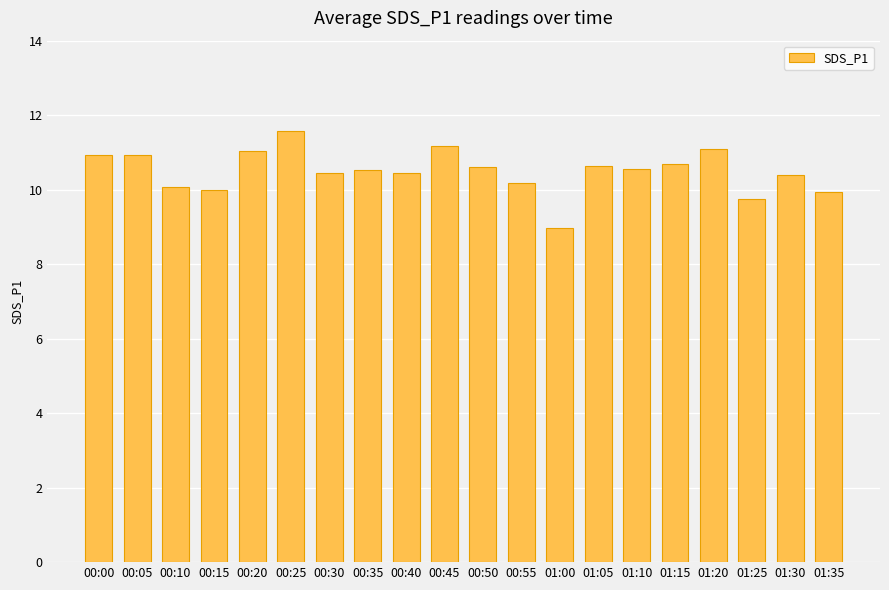

What is the label of the 4th bar from the right?

01:20